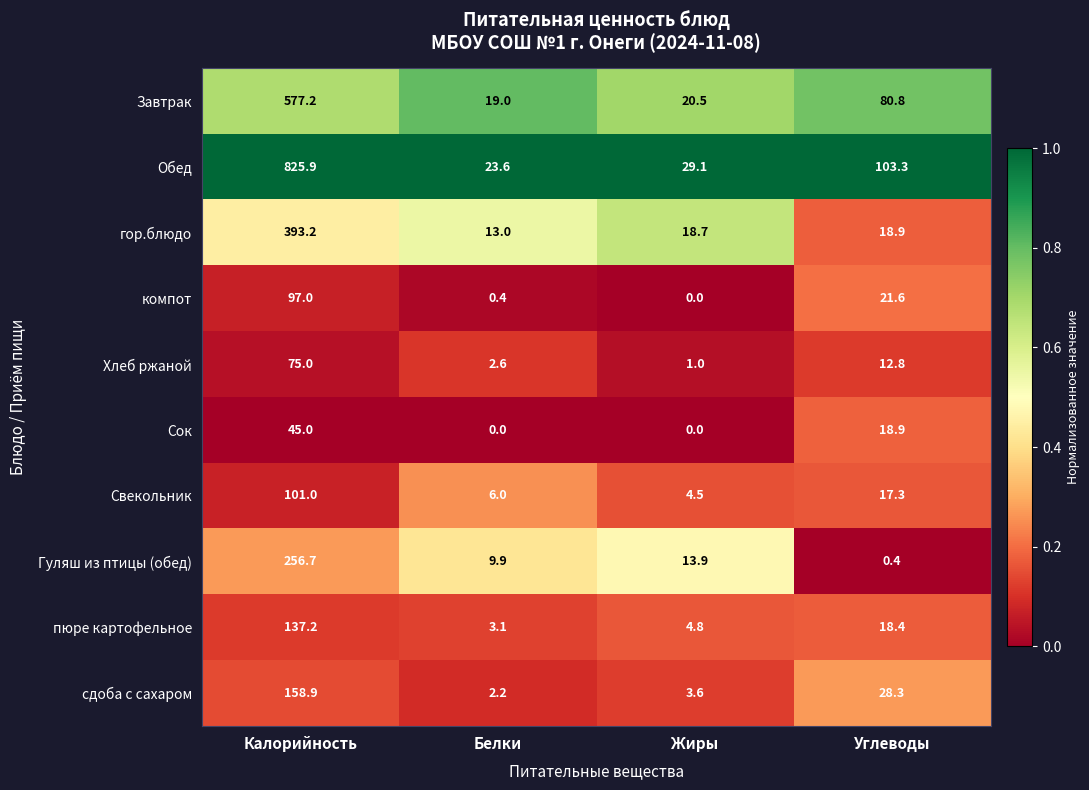

What is the difference between the highest and lowest values at Калорийность?

780.9